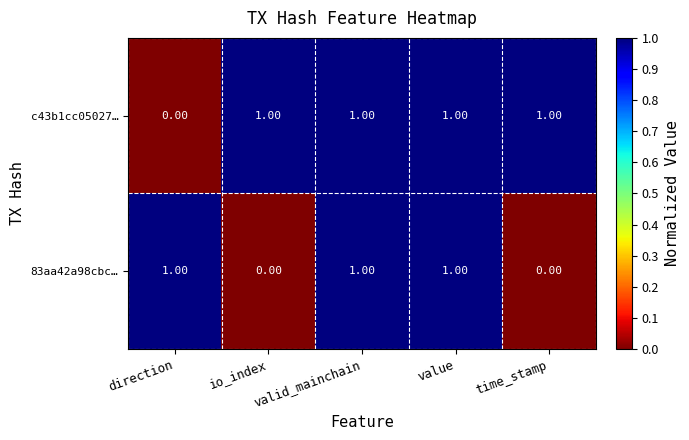

At direction, list the series in order from smallest to largest.

c43b1cc05027…, 83aa42a98cbc…